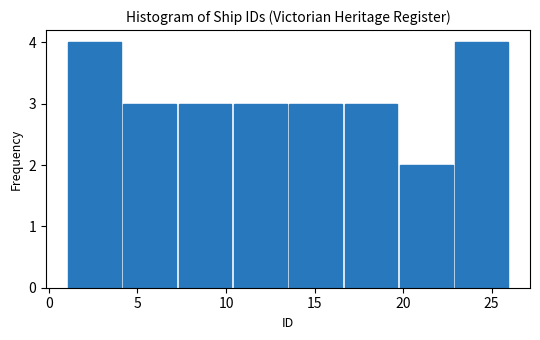

What is the height of the bar covering 7.5 to 10.5 on the x-axis? Neither the bar edges nor the heights are printed on the chart, so give them approximately, as read against the axes.

3